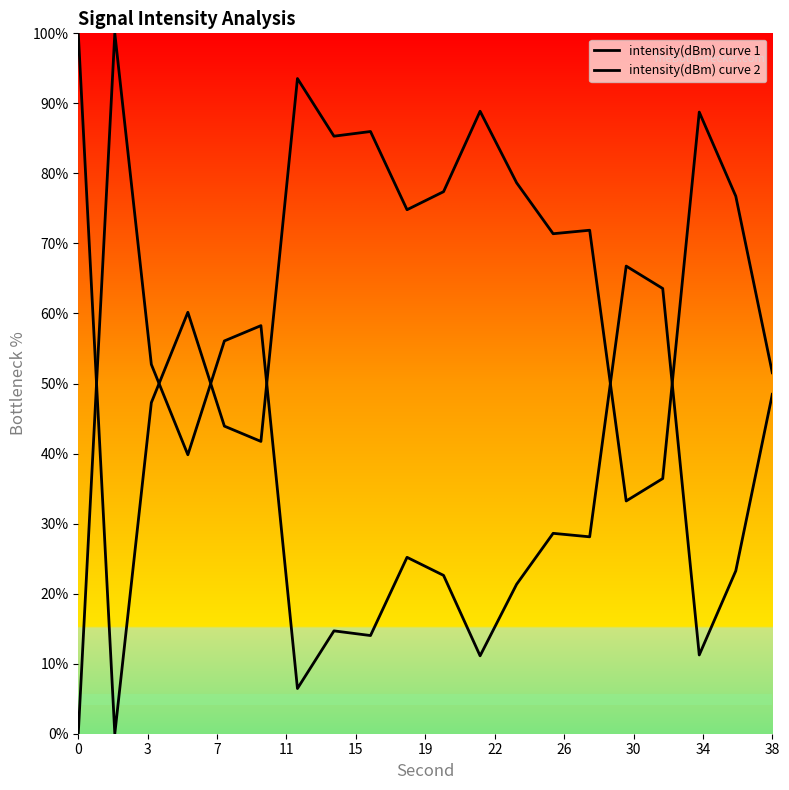

How many lines are shown in the chart?

2